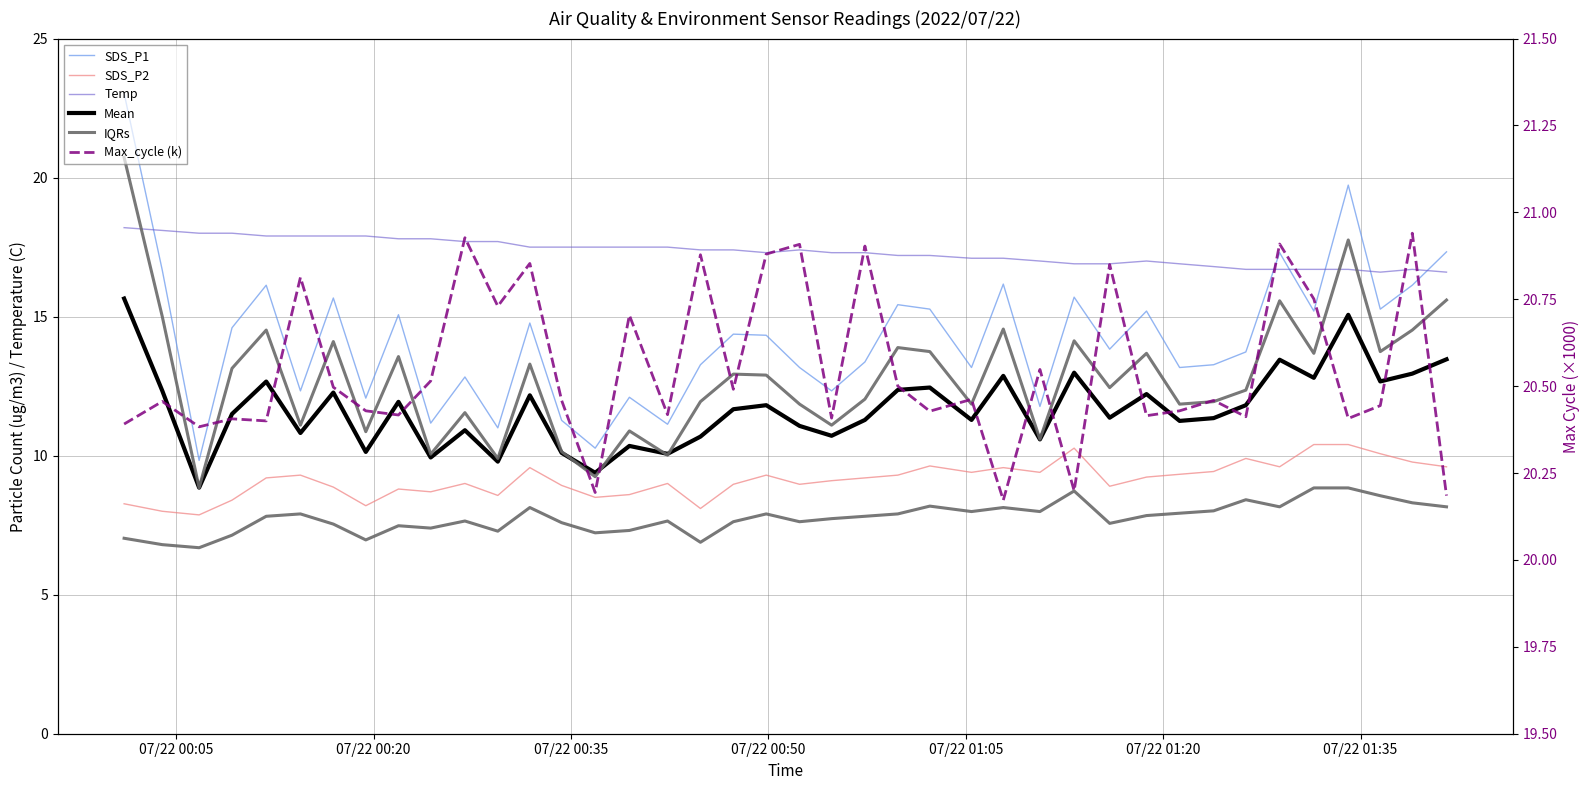

Which series has the widest spread of values?

SDS_P1